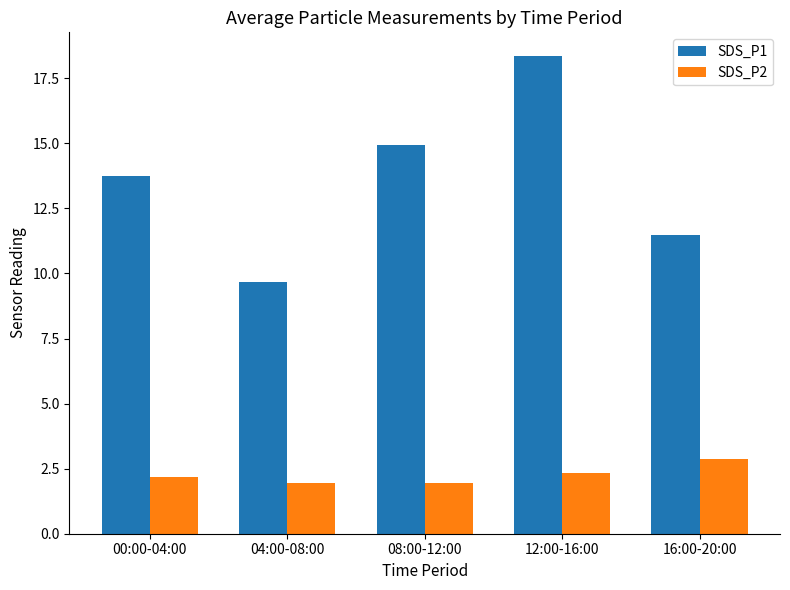

What is the difference between the second highest and minimum values in the SDS_P2 series?

0.4